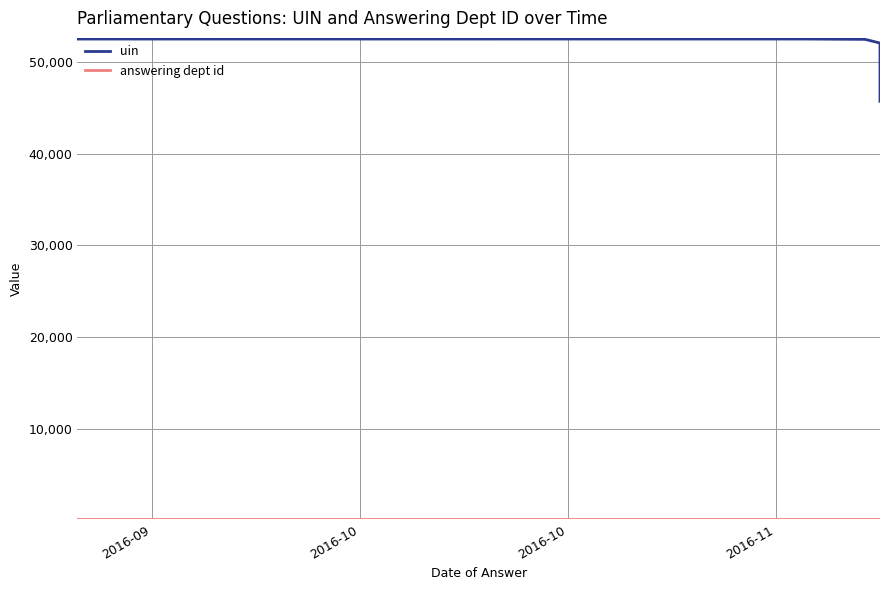

What is the sum of the answering dept id values at 2016-10 and 2016-10?

404